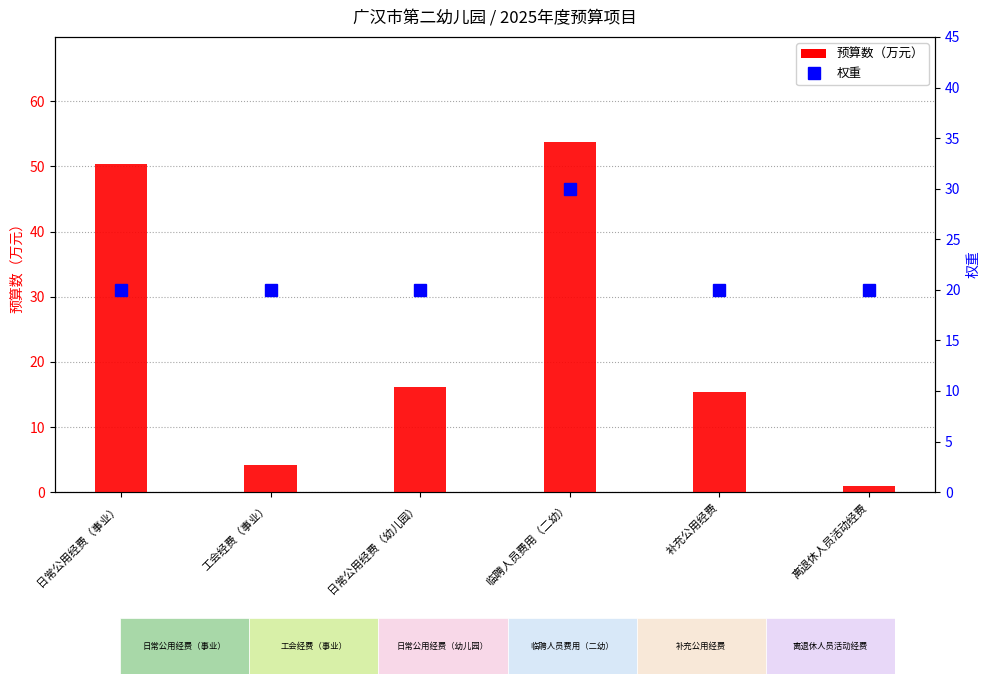

What is the label of the 4th bar from the right?

日常公用经费（幼儿园）